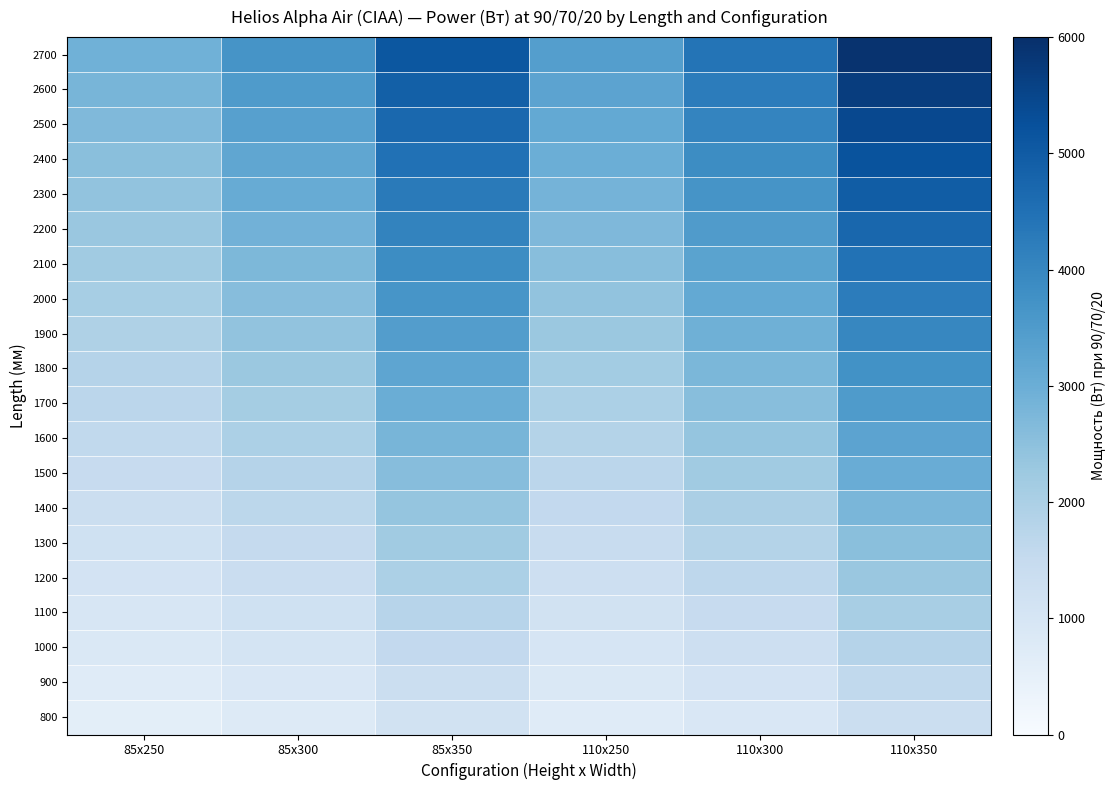

At how many categories does at least one series exceed 2422?

6